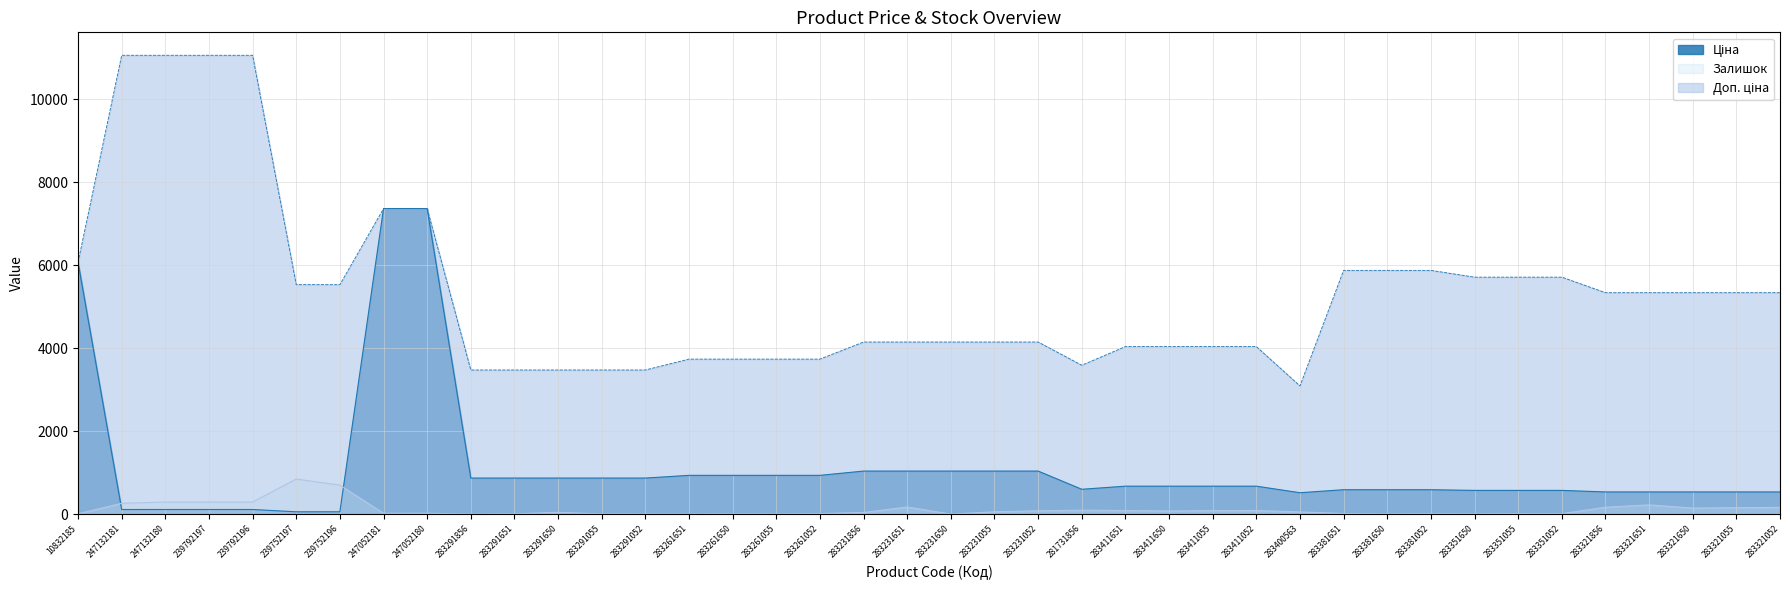

How many values in the Доп. ціна series are below 5334?

20